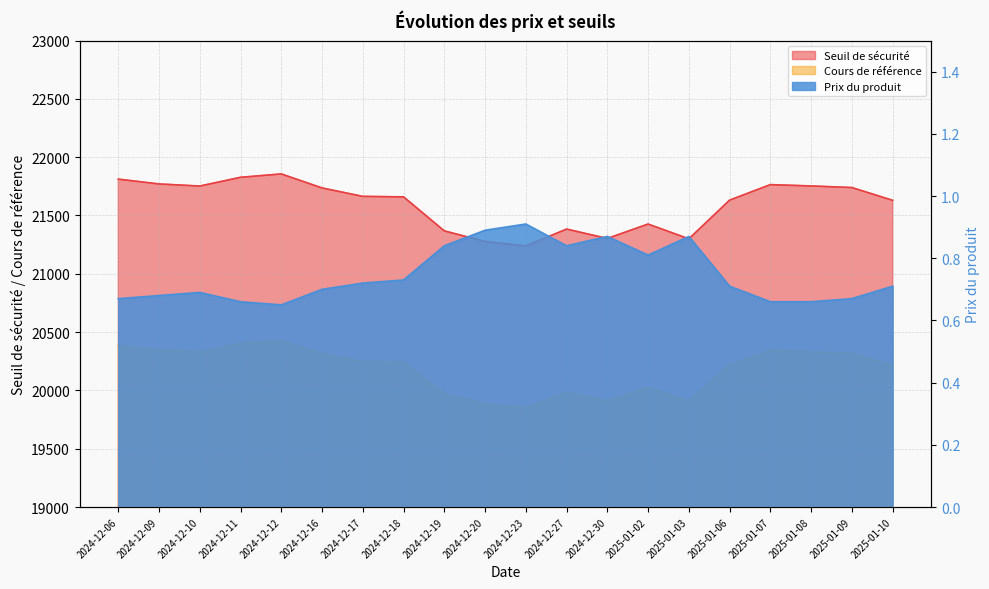

Count the number of data series in this chart.

3